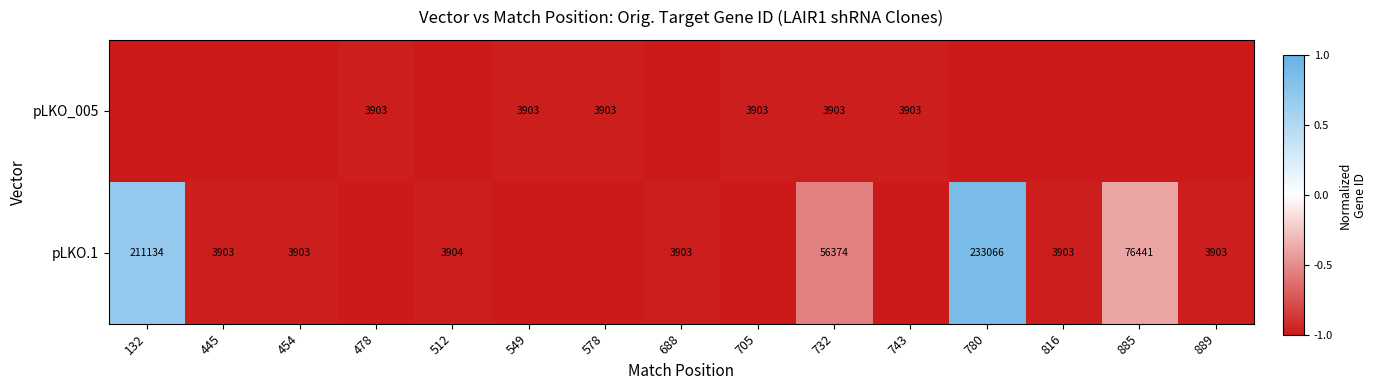

The pLKO.1 series shows 3903 at 445. True or false?

True